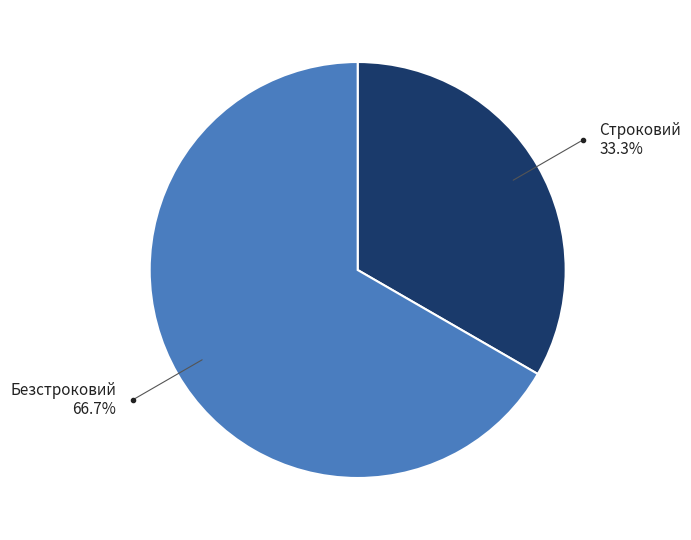

Does Безстроковий account for over 50% of the chart?

Yes